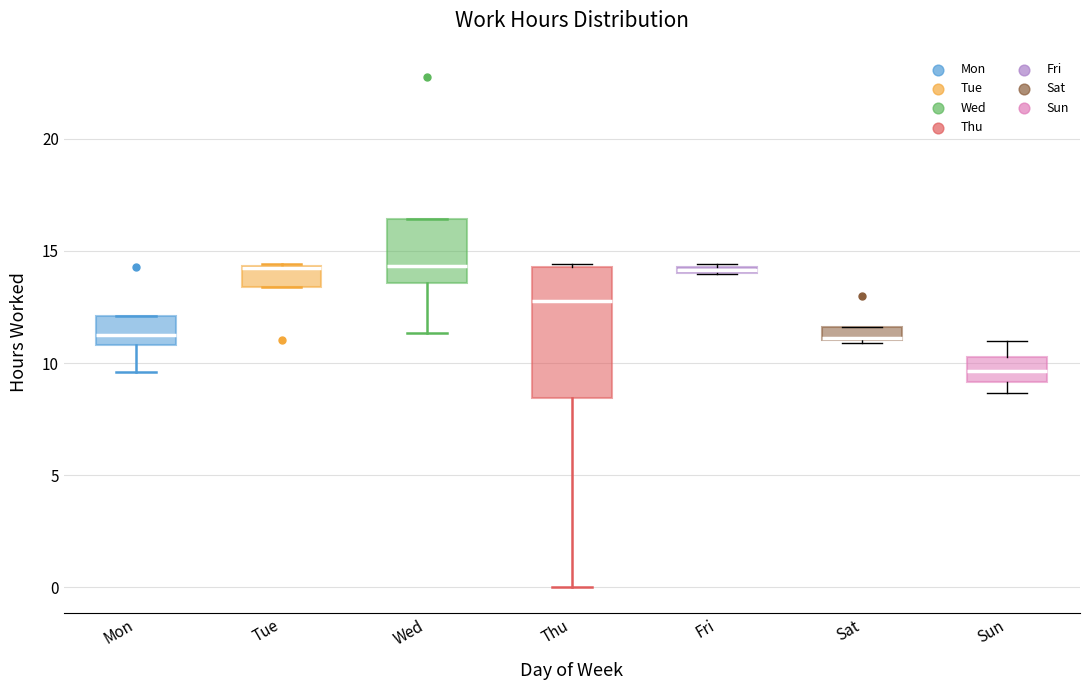

Where does the median line of the box for Mon sit on the y-axis? The values are not printed on the chart, so give them approximately, as read against the axis.

11.5